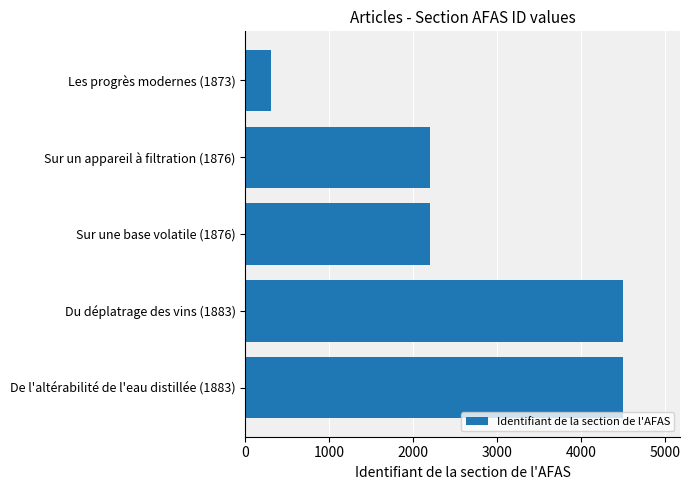

Are the bars horizontal?

Yes